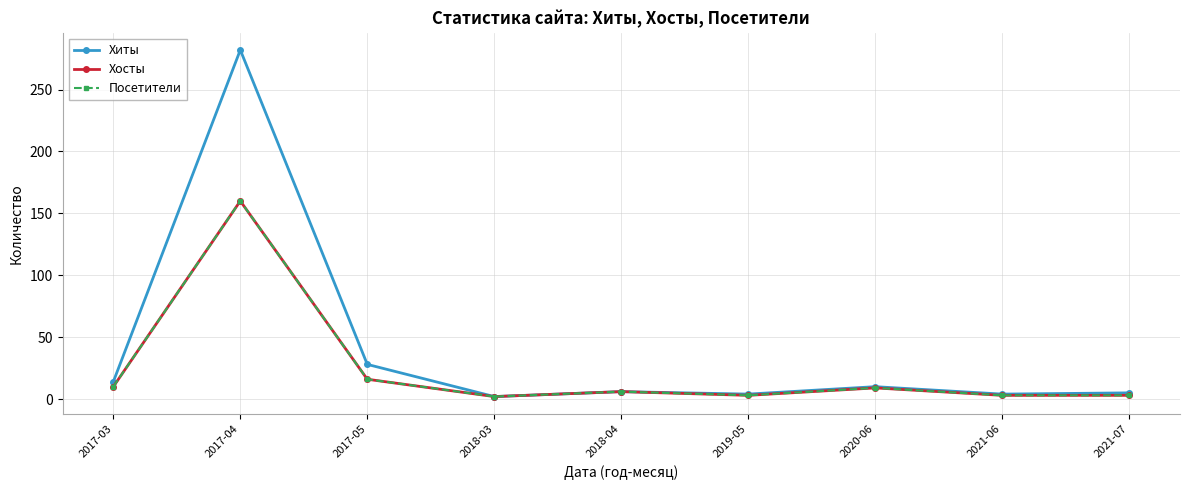

The value of Посетители at 2021-06 is 4. True or false?

False